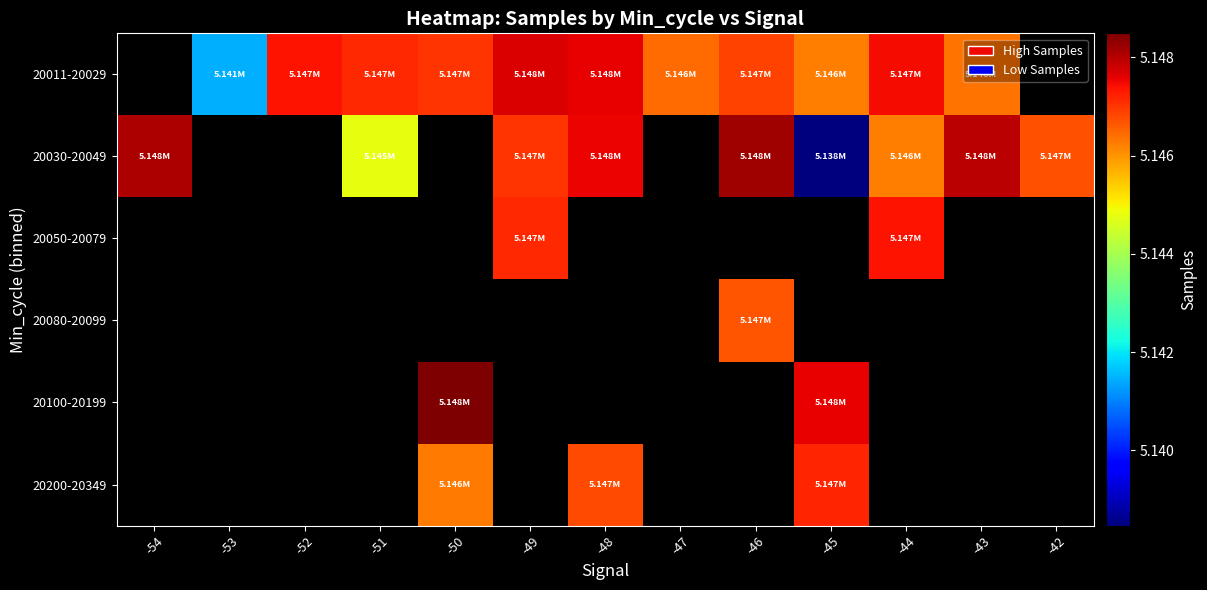

List the series in order of their peak value, lowest first.

20011-20029, 20030-20049, 20050-20079, 20080-20099, 20100-20199, 20200-20349